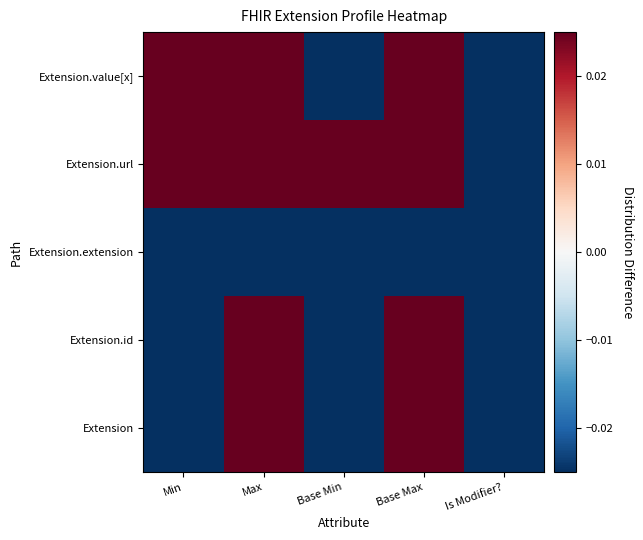

At how many categories does at least one series exceed 0?

4